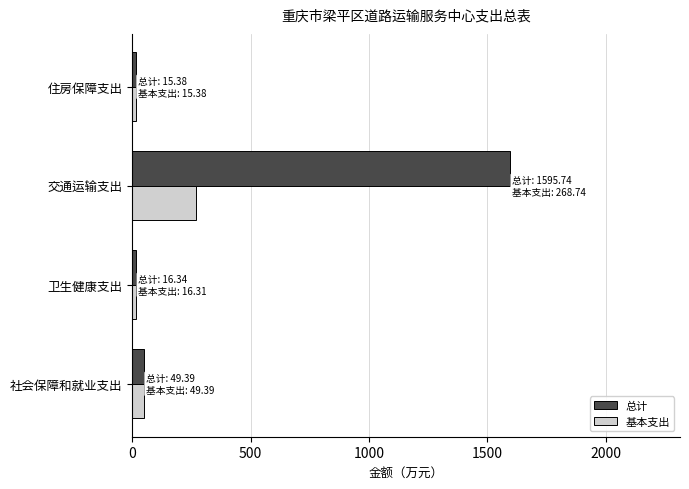

Which series changed the most between 交通运输支出 and 住房保障支出?

总计